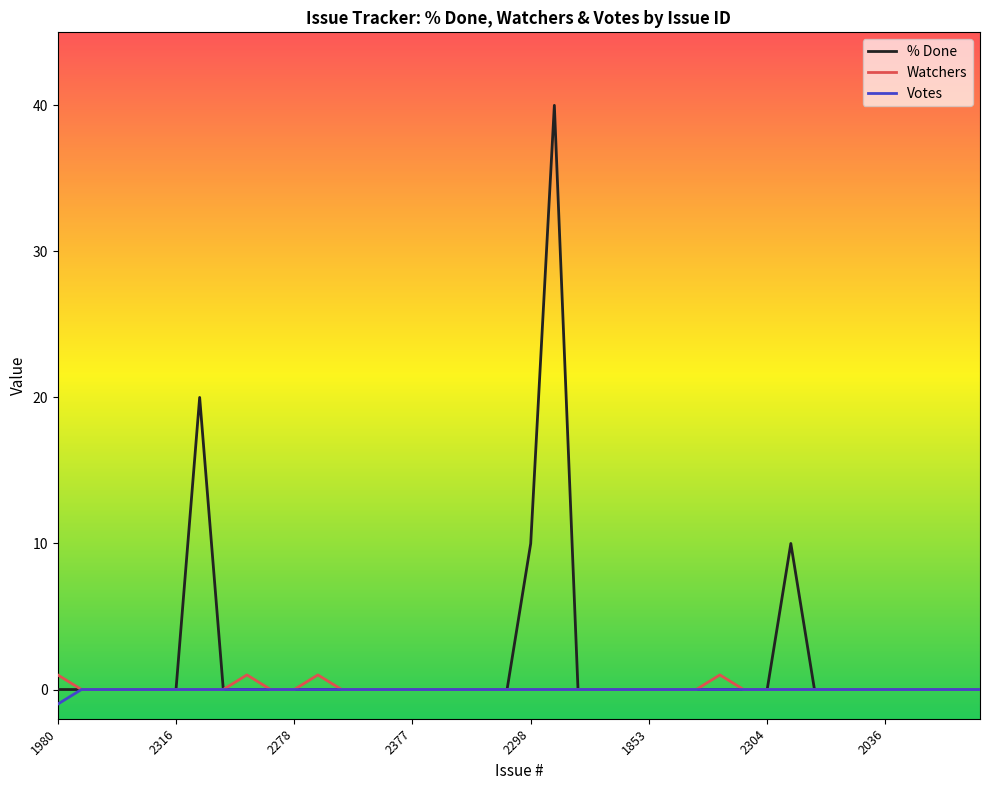

What is the greatest value displayed?

40